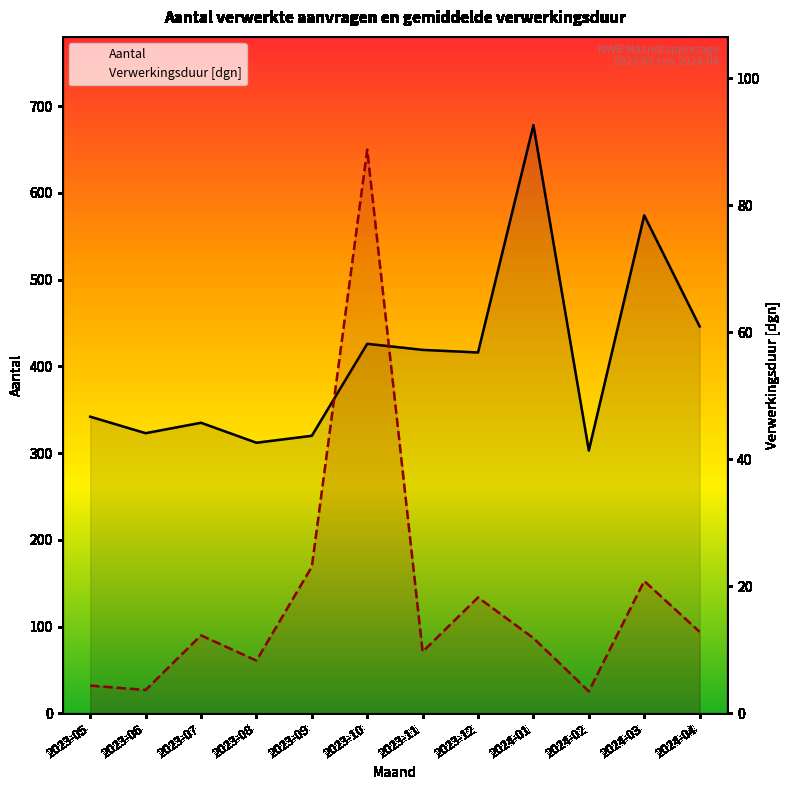

How many lines are shown in the chart?

2